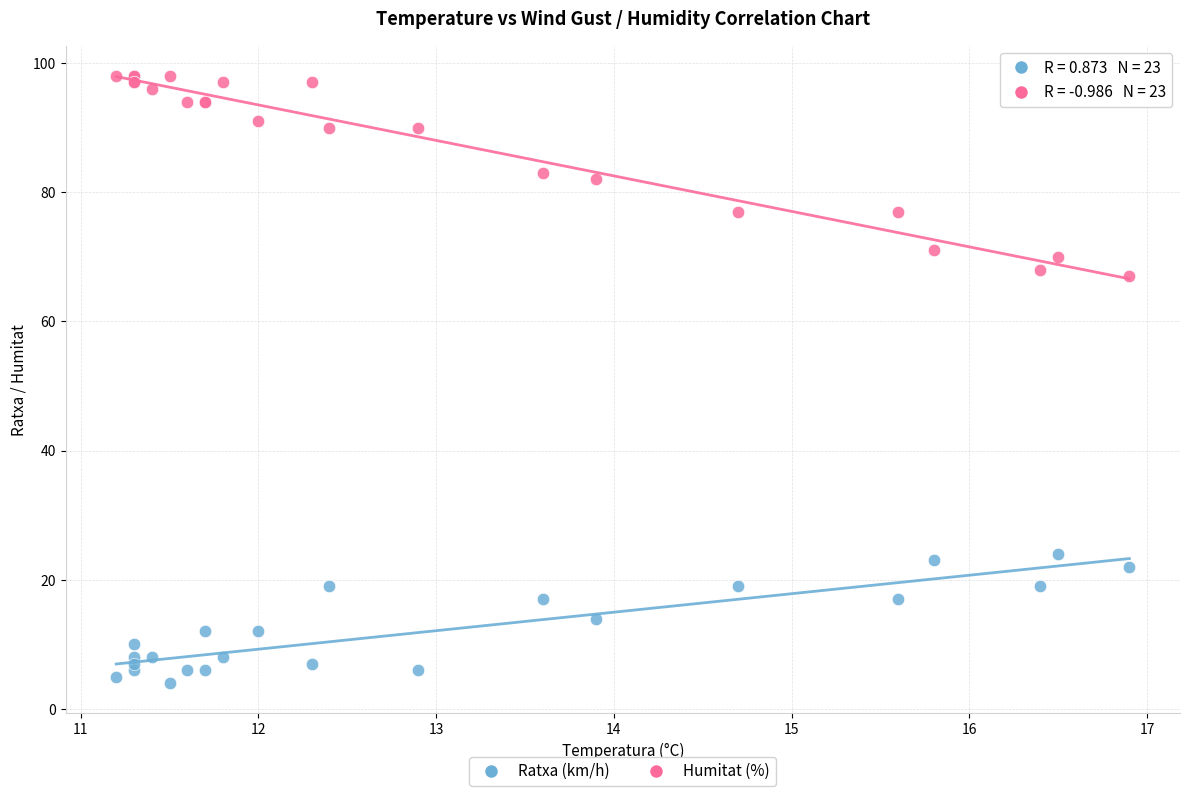

Which series has the widest spread of Y values?

Humitat (%)